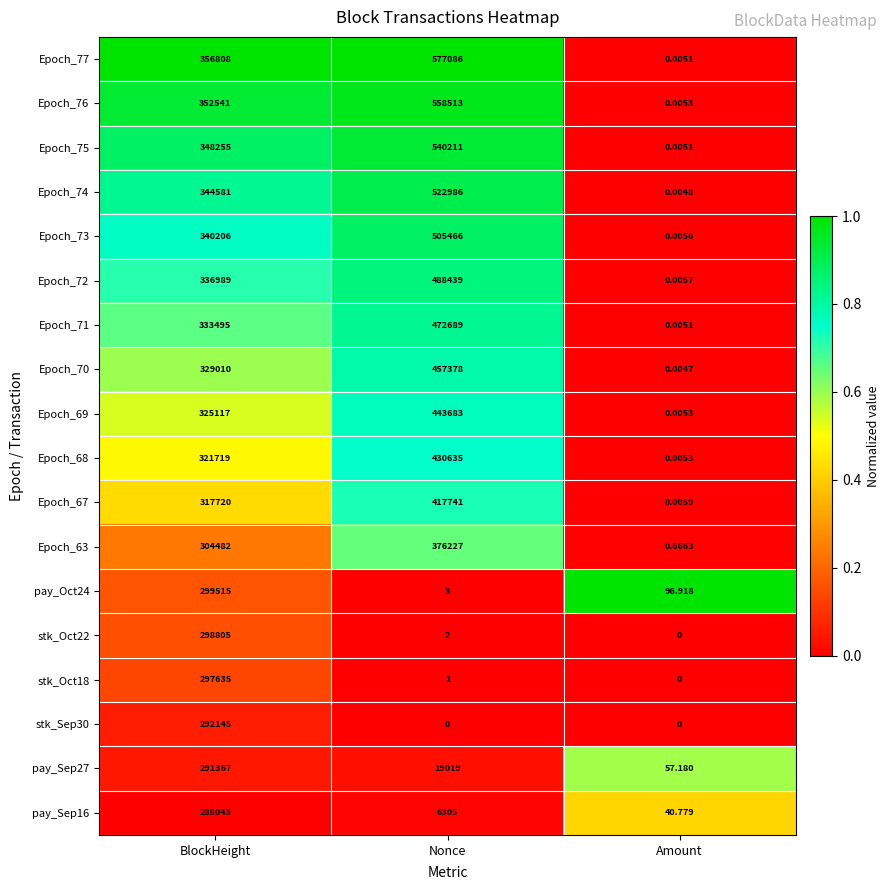

Which label corresponds to the largest value in the chart?

Nonce